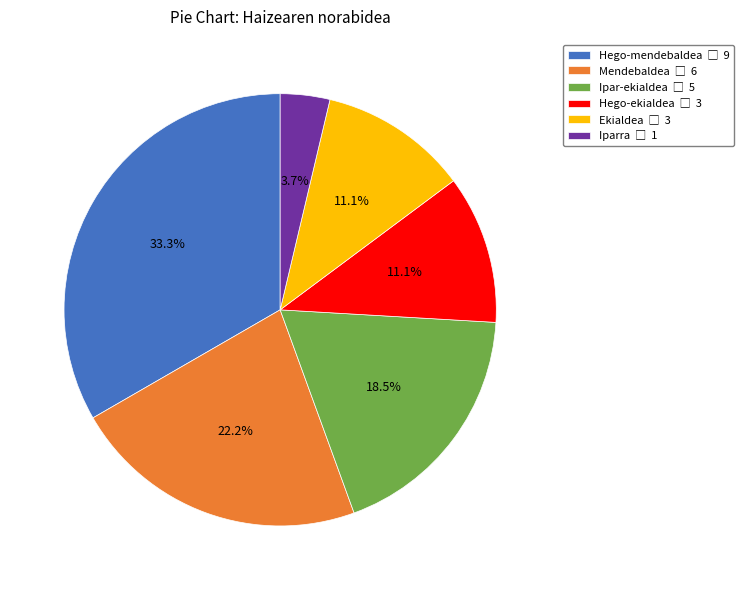

What percentage is the Iparra slice, to the nearest percent?

4%